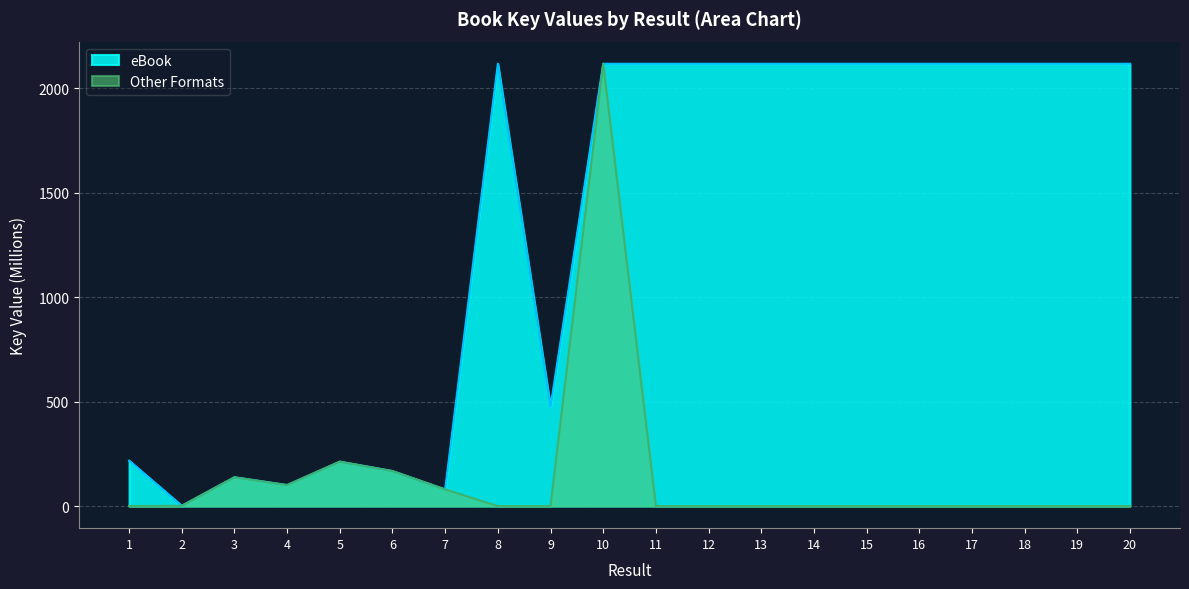

Does the chart display data point markers on the line(s)?

No